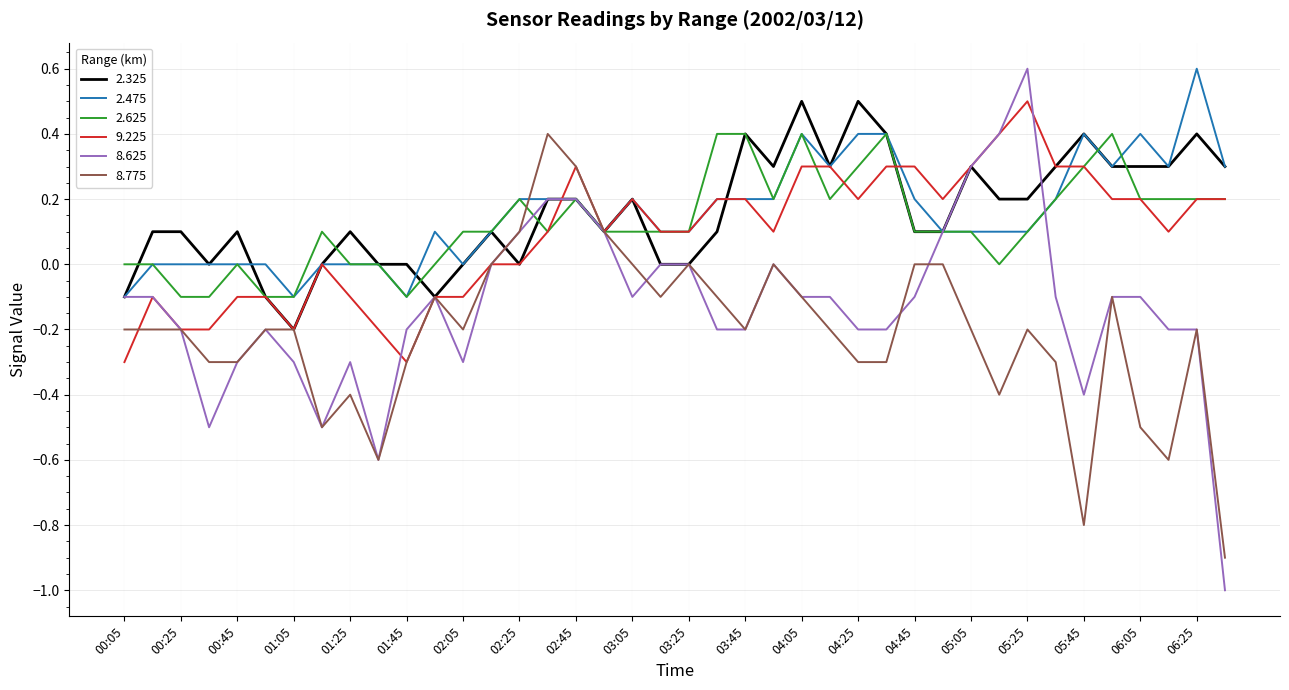

What is the highest value of the 8.625 series?

0.6